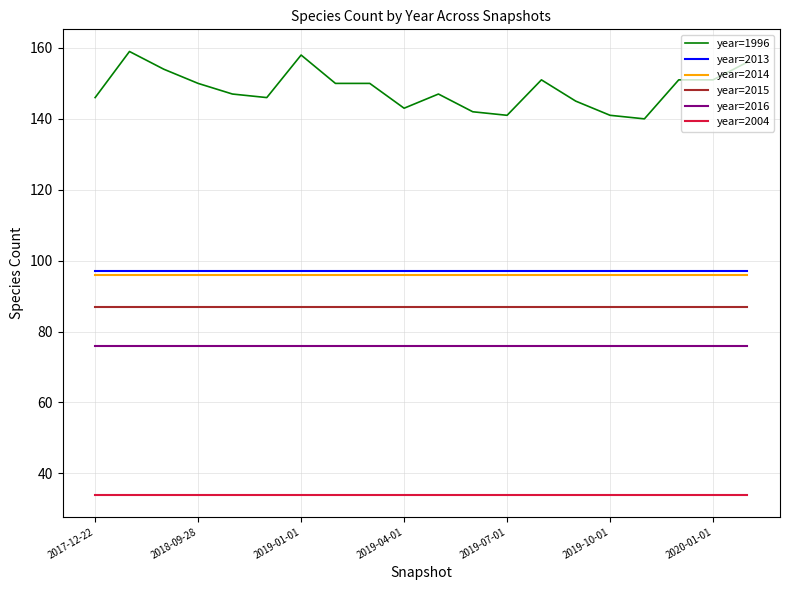

What is the minimum value for year=2015?

87